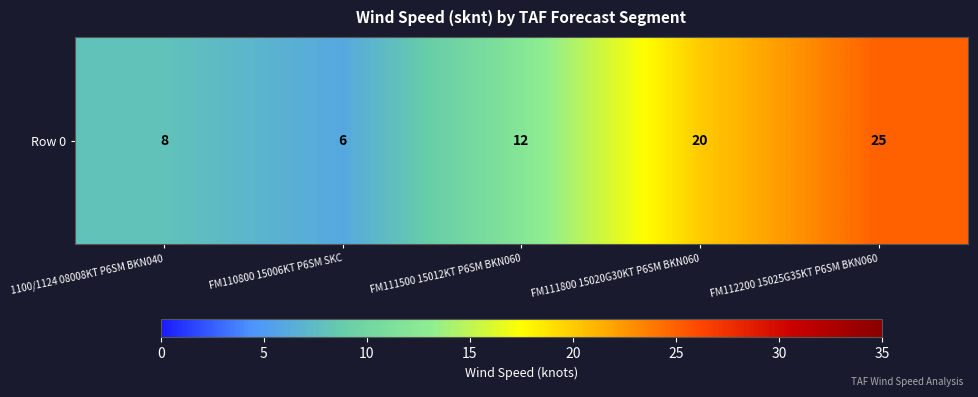

Rank the categories by value from highest to lowest.

FM112200 15025G35KT P6SM BKN060, FM111800 15020G30KT P6SM BKN060, FM111500 15012KT P6SM BKN060, 1100/1124 08008KT P6SM BKN040, FM110800 15006KT P6SM SKC